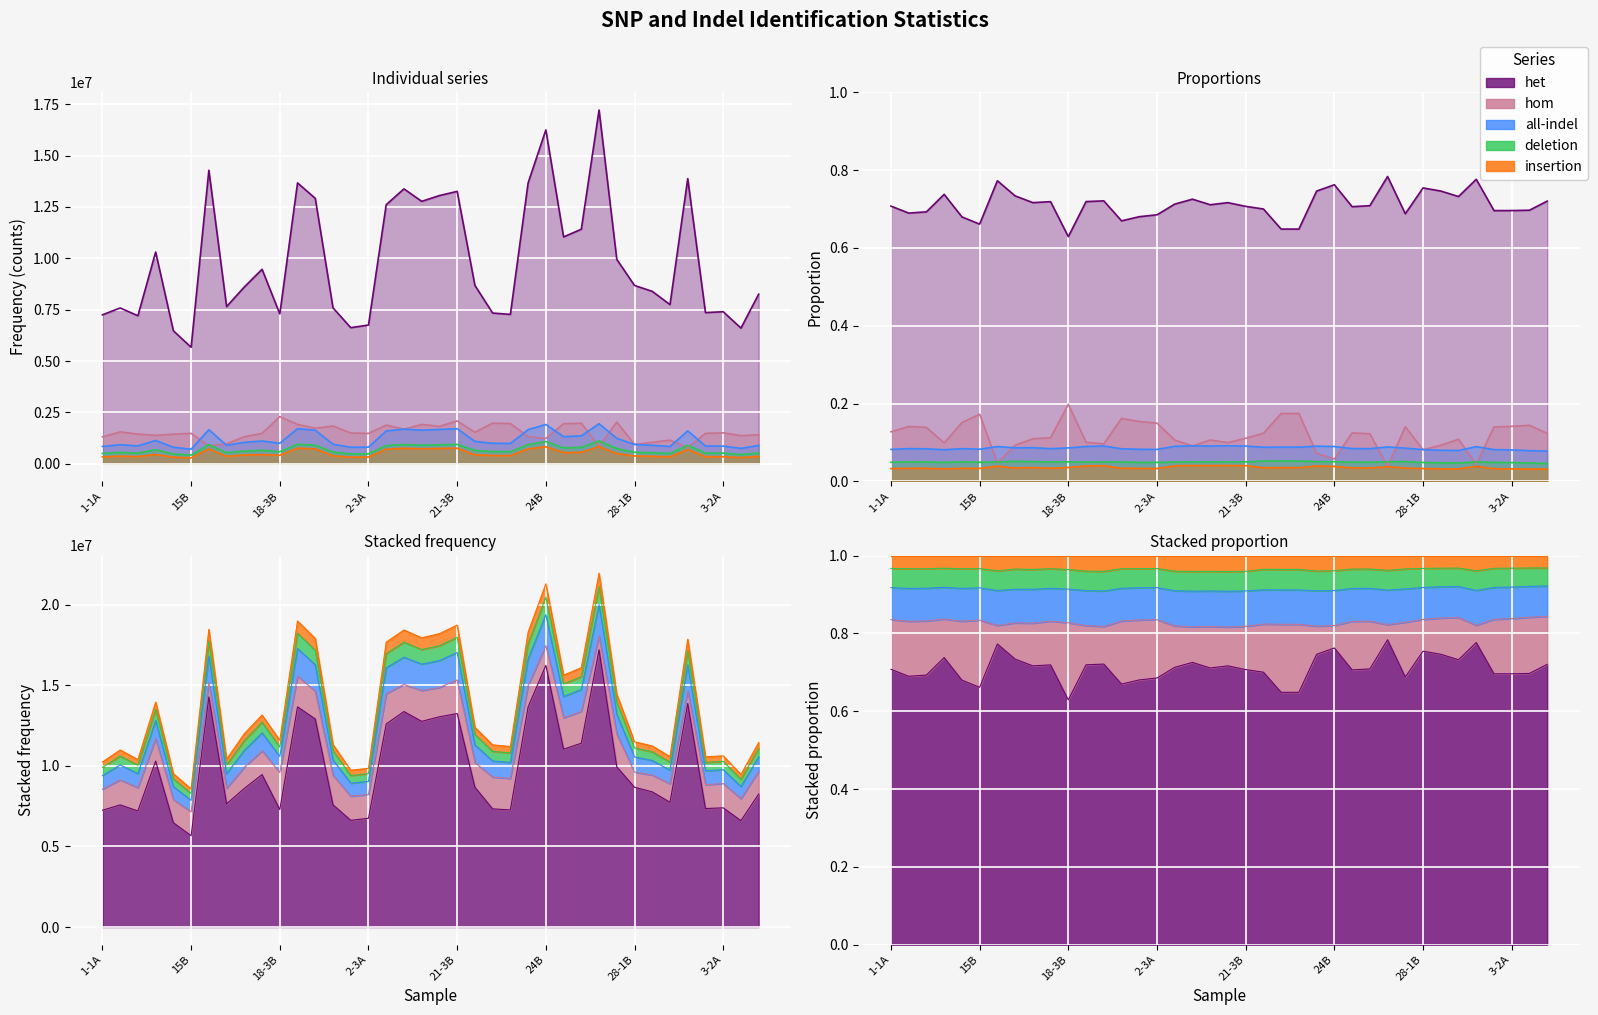

How many data points in deletion are less than 614293?

19